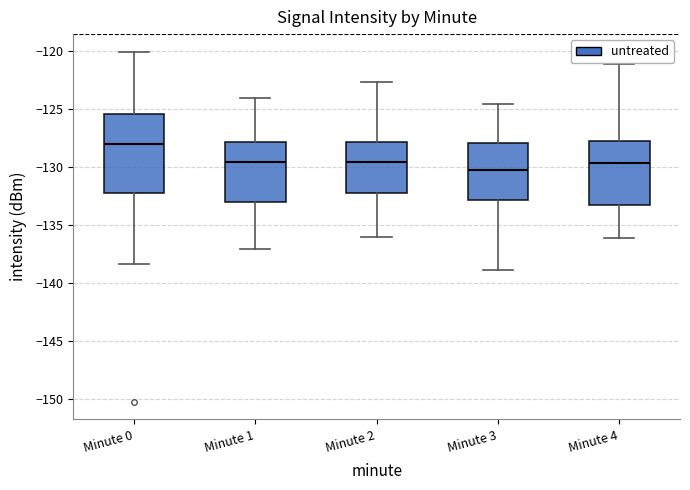

Reading left to right, transcribe this box plot: for each box, give where its median line is, the range the box spans, and where its two whiskers end, as read against the y-axis. The values are not printed on the chart, so give them approximately, as read against the axis.

Minute 0: median -128.0, box -132.0 to -125.5, whiskers -138.5 to -120.0
Minute 1: median -129.5, box -133.0 to -128.0, whiskers -137.0 to -124.0
Minute 2: median -129.5, box -132.5 to -128.0, whiskers -136.0 to -122.5
Minute 3: median -130.0, box -133.0 to -128.0, whiskers -139.0 to -124.5
Minute 4: median -129.5, box -133.5 to -128.0, whiskers -136.0 to -121.0